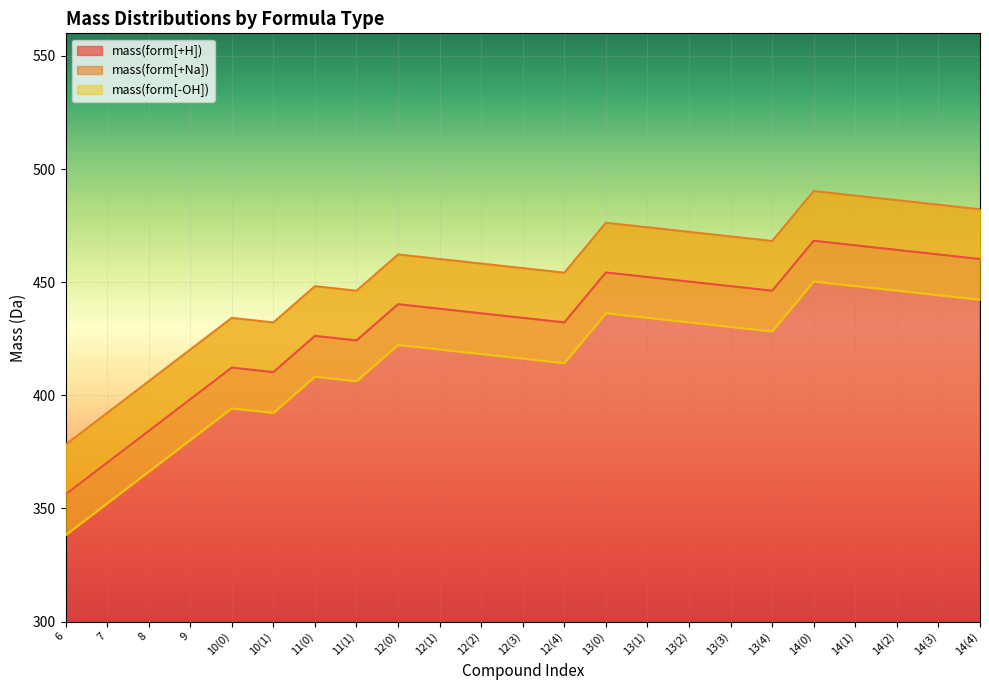

The mass(form[-OH]) series shows 416.2 at 12(3). True or false?

True